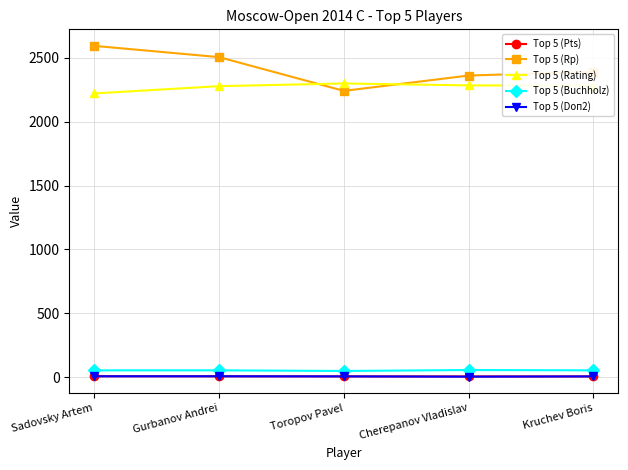

Which series has the largest total across all categories?

Top 5 (Rp)